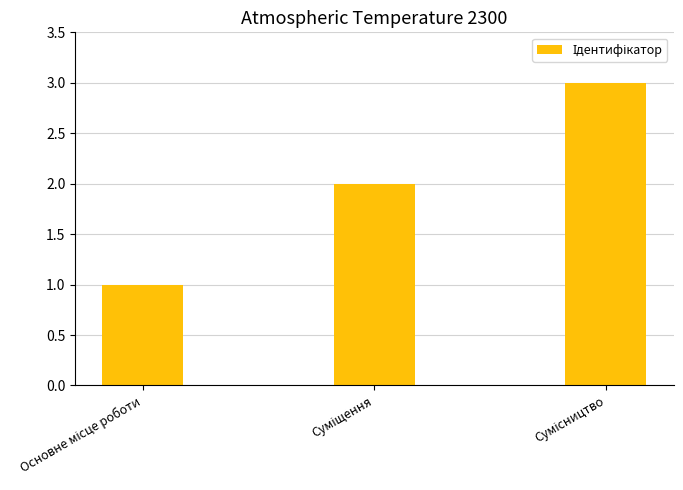

Count the values in the range 1 to 3.

3